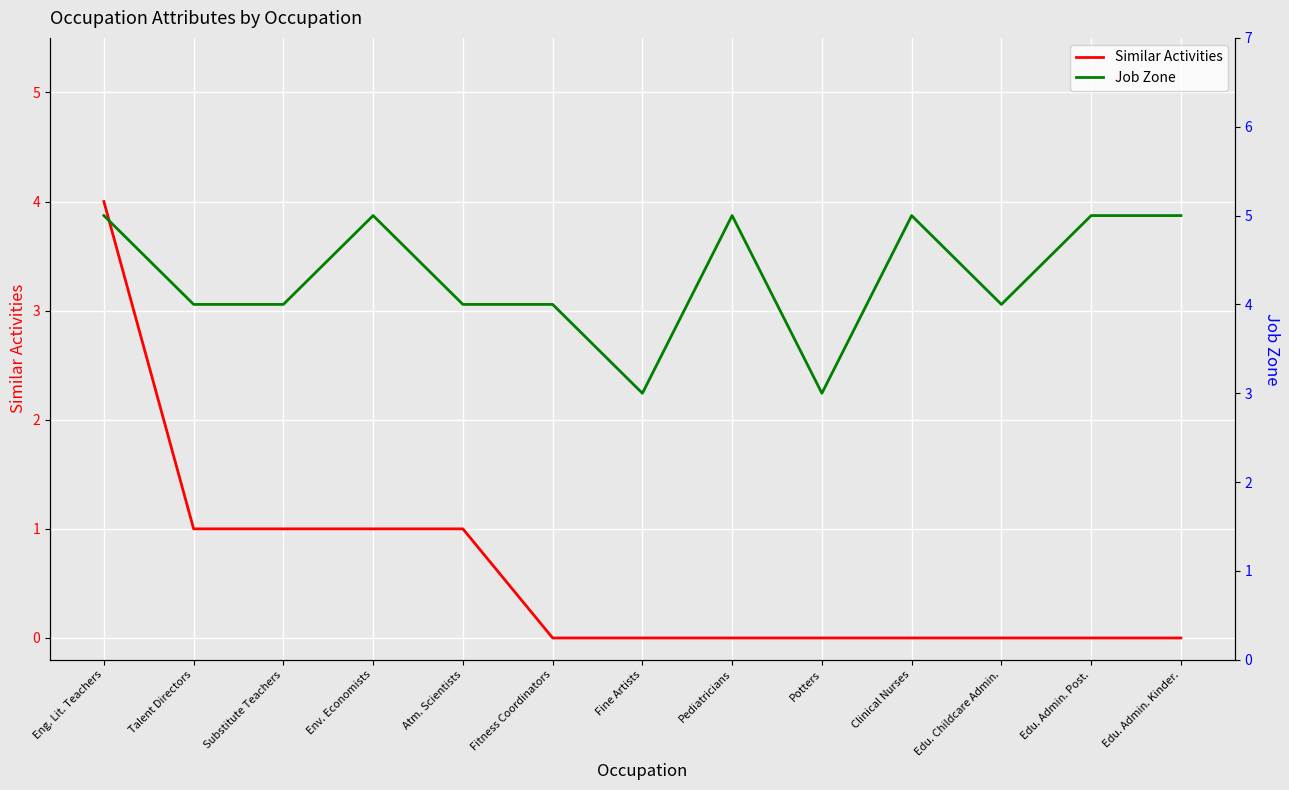

How many values in the Similar Activities series exceed 0?

5